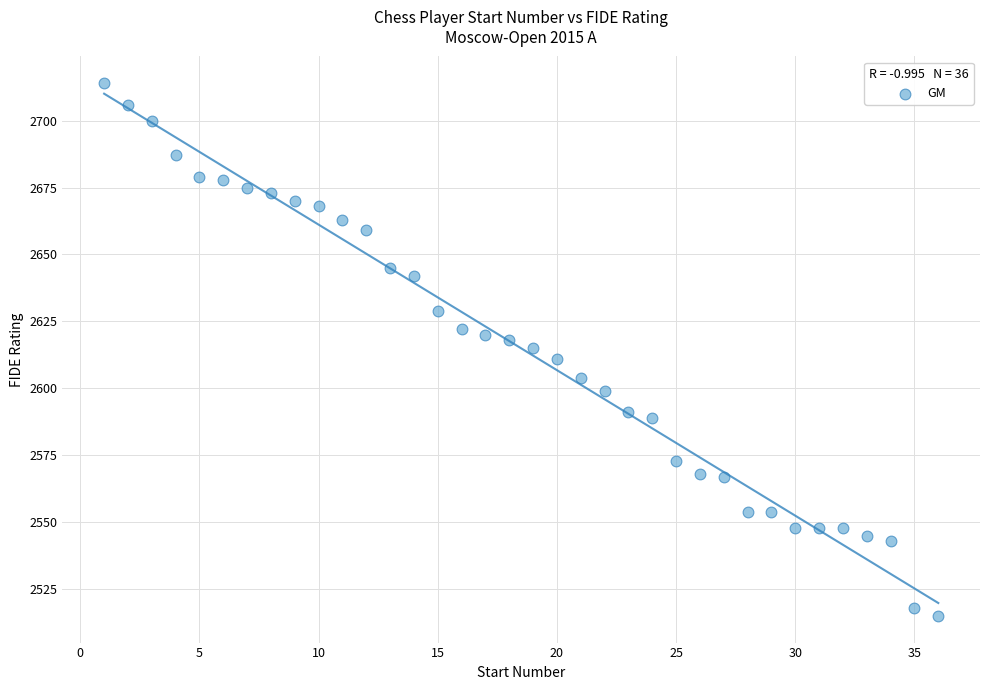

What is the range of X values (max minus min)?

35